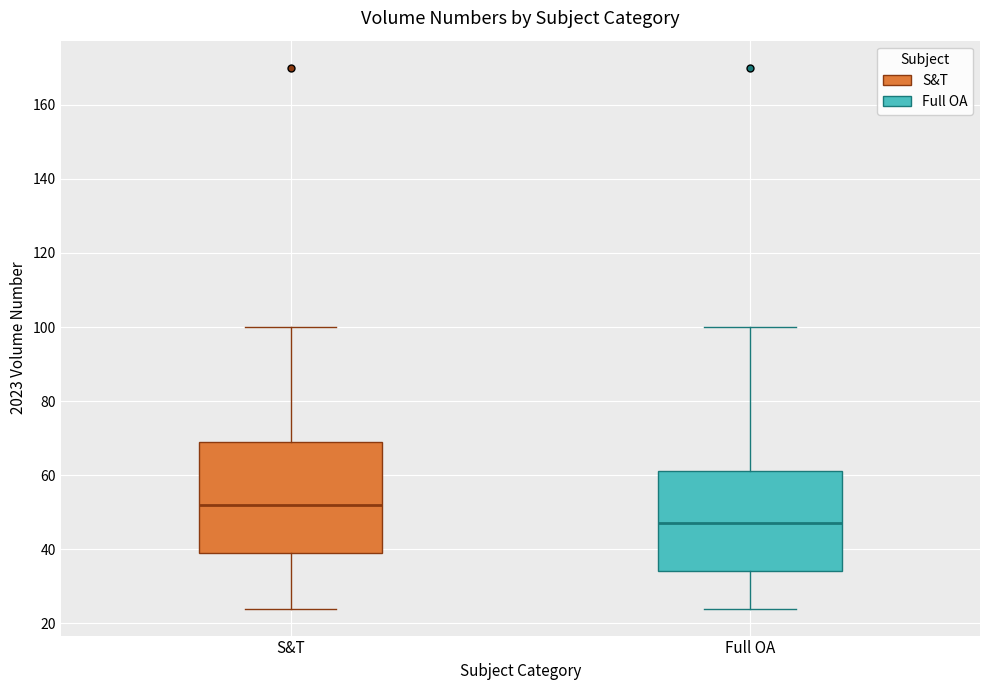

Comparing the boxes themselves (not the whiskers), which one is the tallest?

S&T